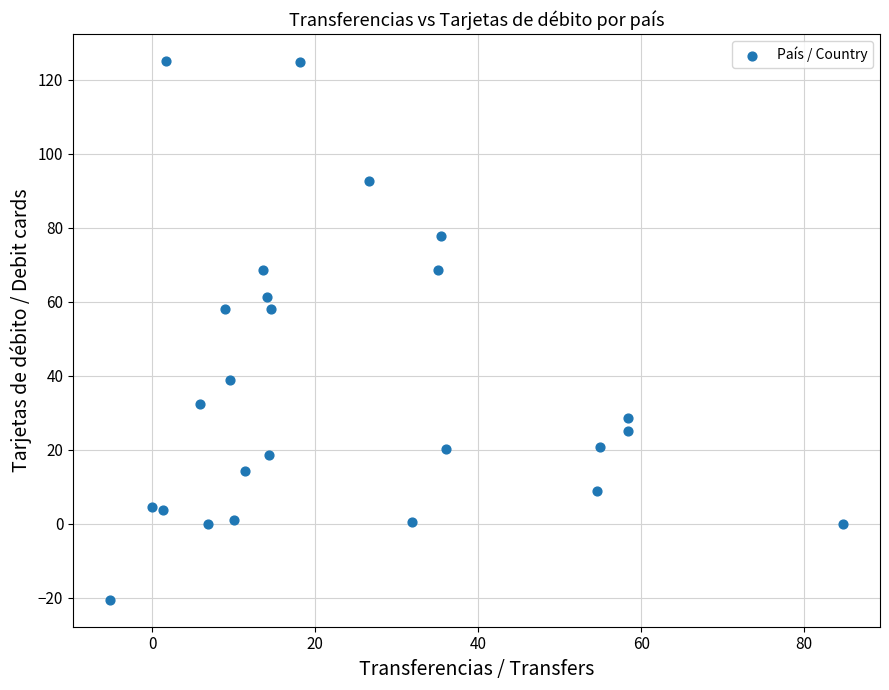

What is the range of X values (max minus min)?

90.0